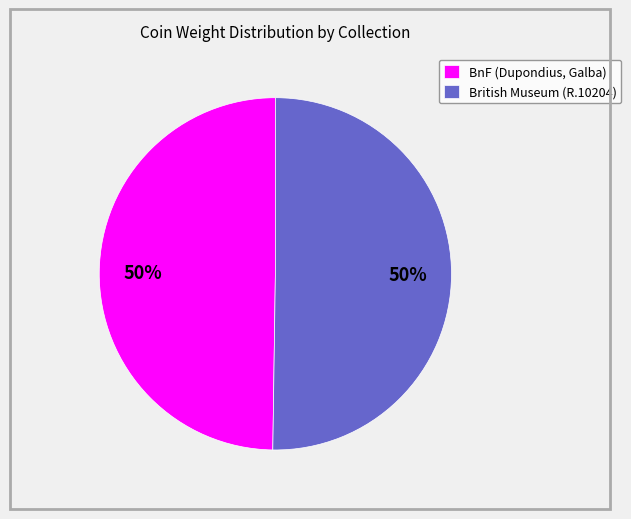

The BnF (Dupondius, Galba) slice represents 50% of the pie. True or false?

True